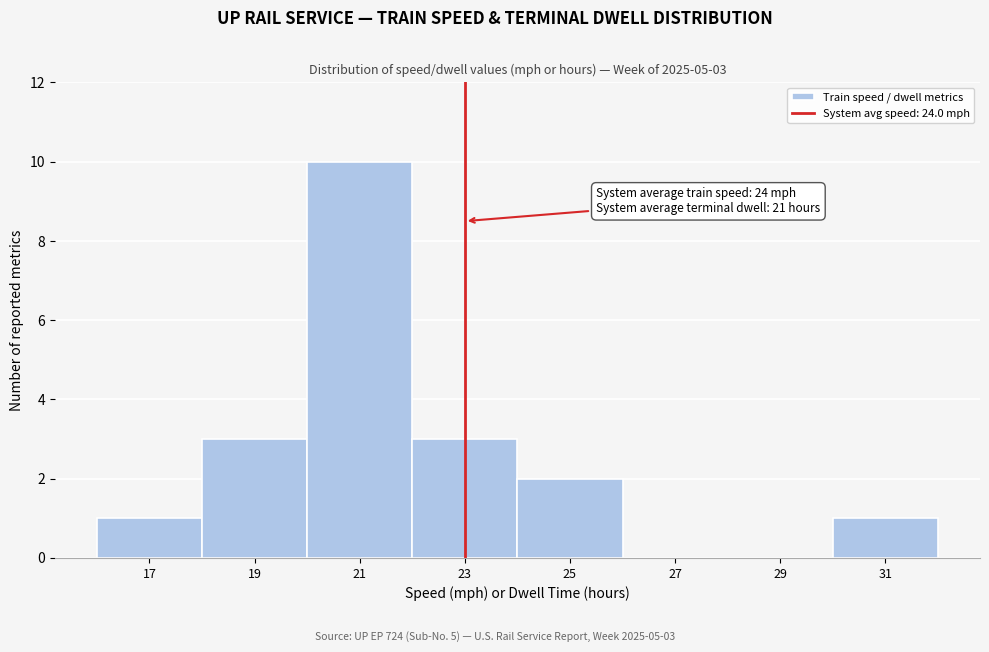

Reading left to right, transcribe all the data shown in this chart.

17=1	19=3	21=10	23=3	25=2	27=0	29=0	31=1